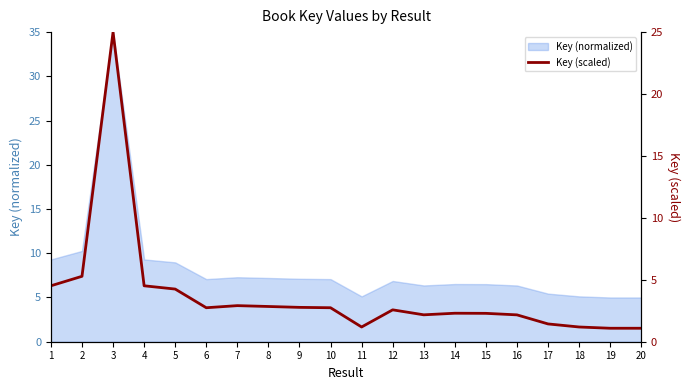

List the labels in order of value, smallest first.

20, 19, 18, 11, 17, 16, 13, 15, 14, 12, 10, 6, 9, 8, 7, 5, 4, 1, 2, 3